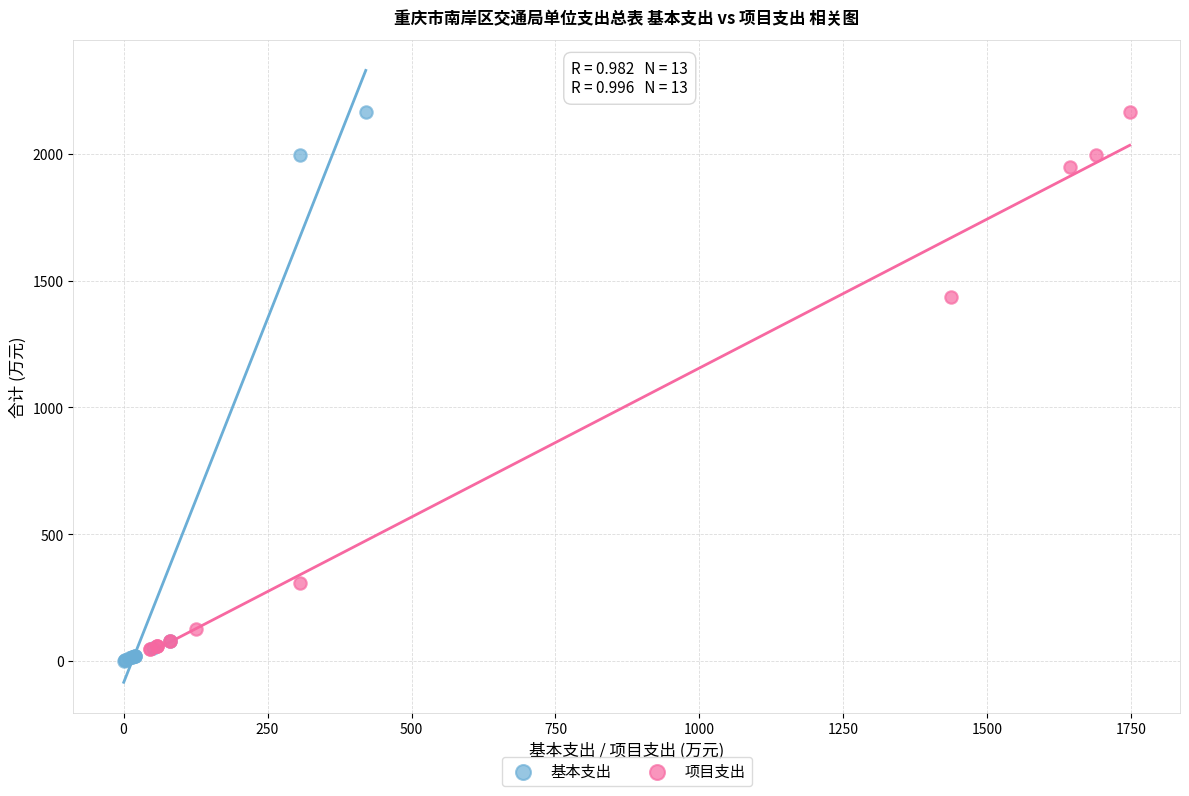

Which series has the widest spread of Y values?

基本支出